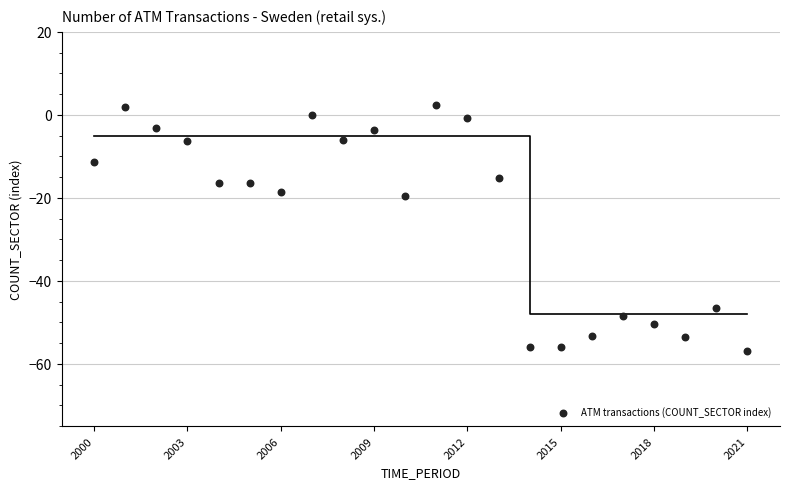

What is the range of X values (max minus min)?

21.0